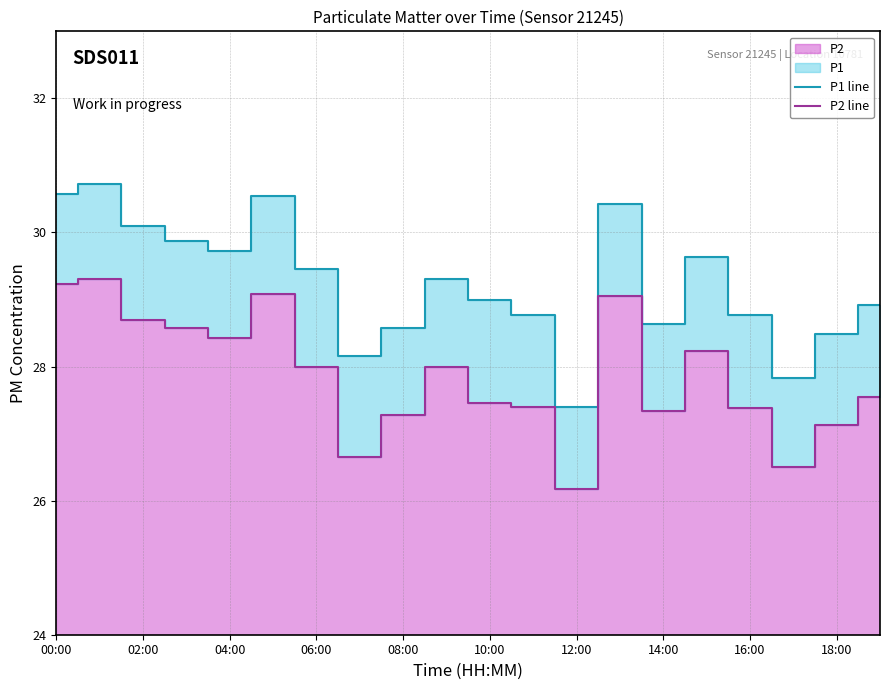

At 17, list the series in order from smallest to largest.

P2 line, P1 line